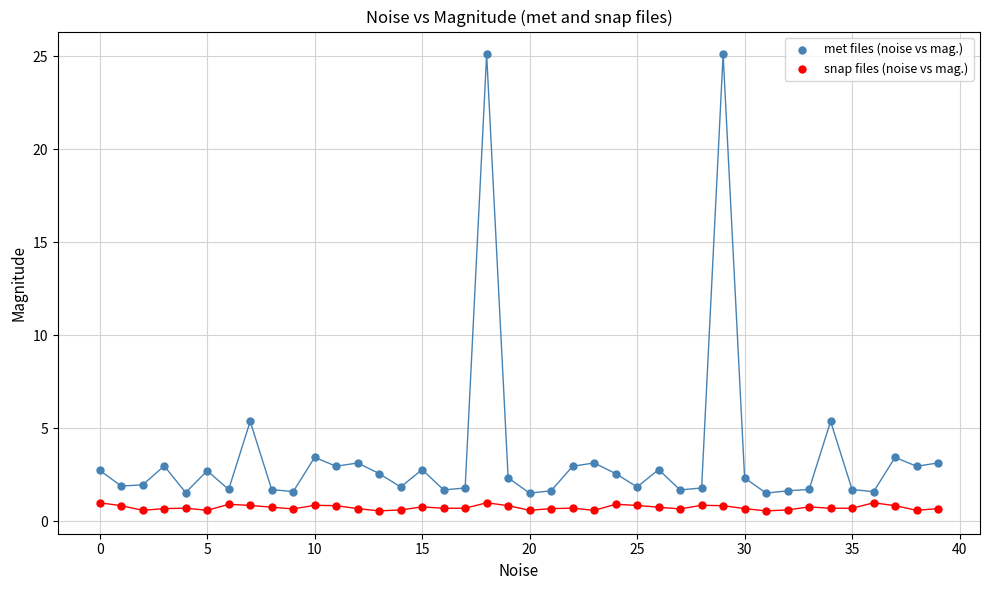

Which series contains the lowest Y value?

snap files (noise vs mag.)